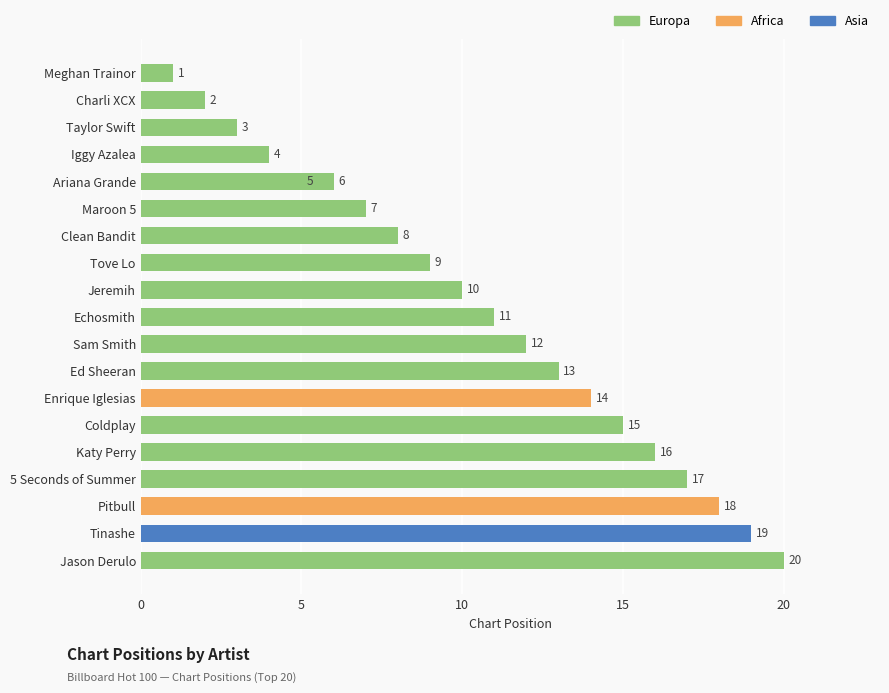

Does the chart contain any negative values?

No